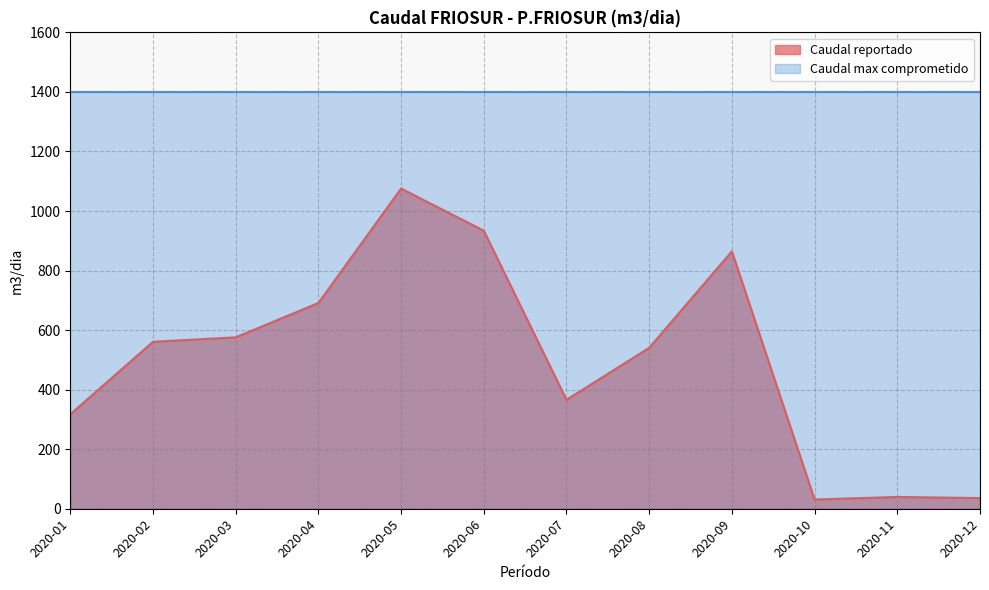

Which category has the highest value across all series?

2020-05